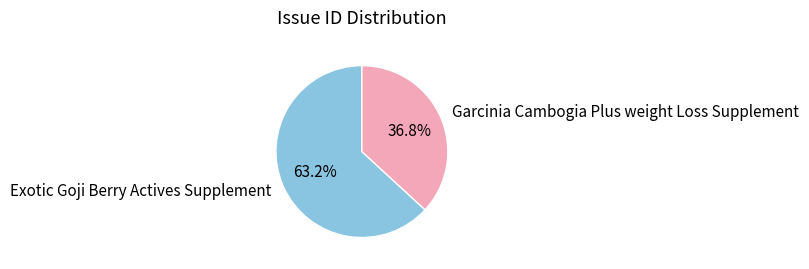

What portion of the pie excludes Exotic Goji Berry Actives Supplement?

36.8%